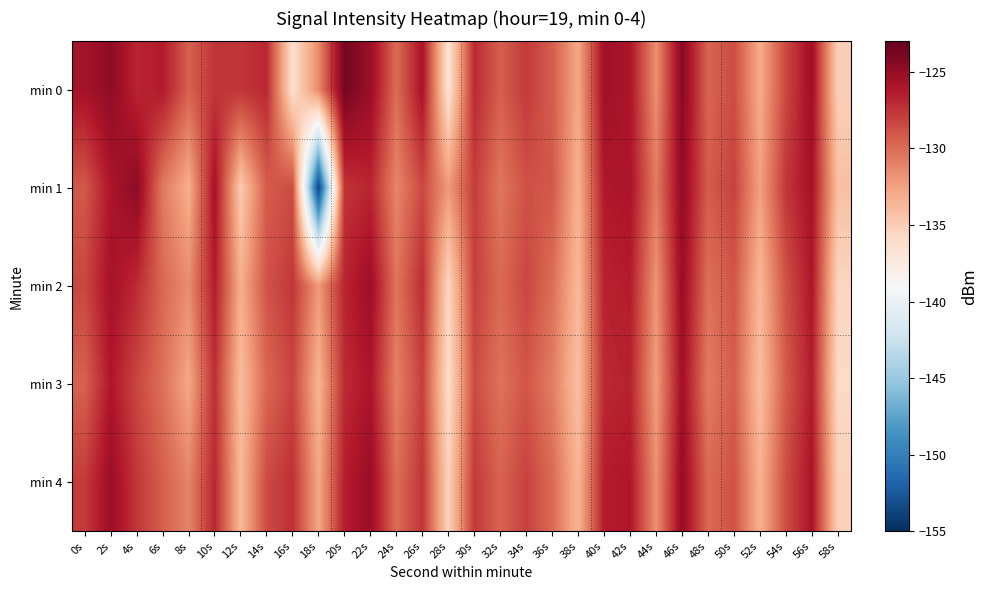

List the series in order of their peak value, highest first.

min 0, min 1, min 4, min 2, min 3